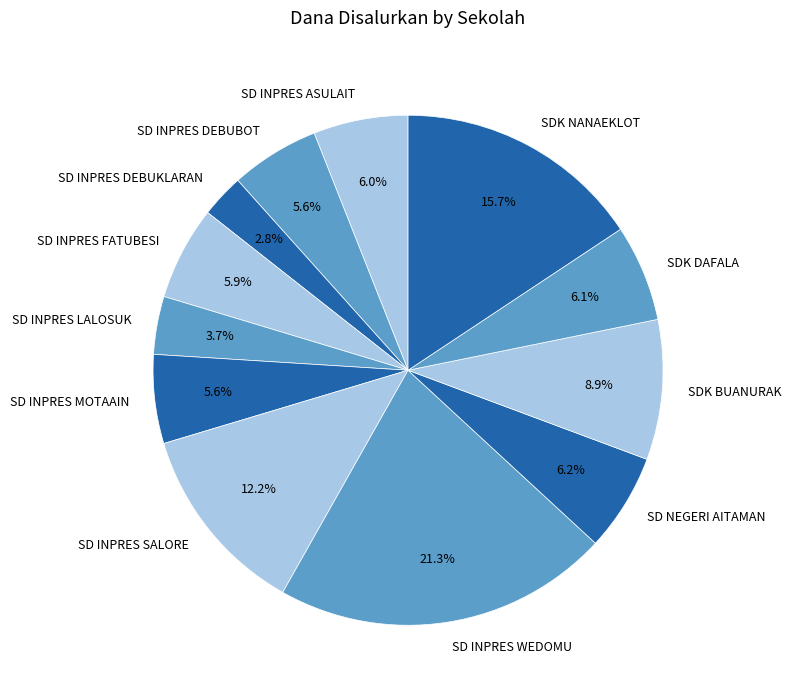

Which slice is the largest?

SD INPRES WEDOMU